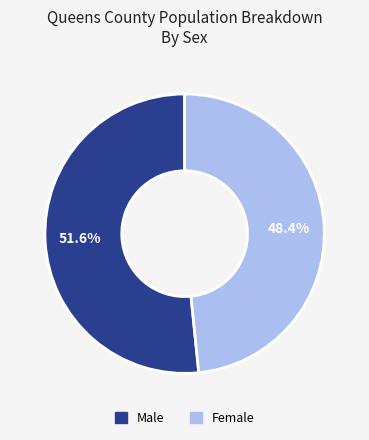

What is the total percentage of Male and Female?

100.0%